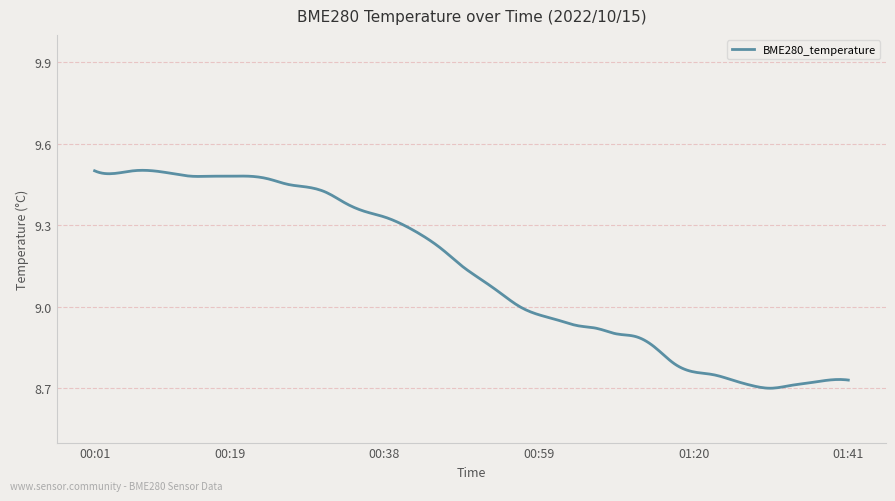

What is the difference between the maximum and minimum values?

0.8